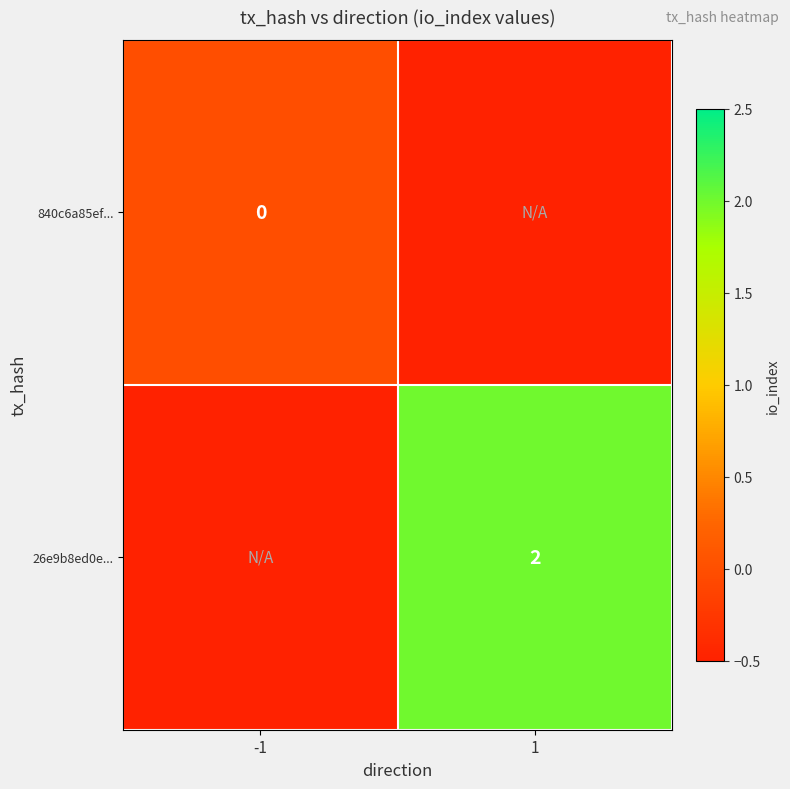

True or false: 26e9b8ed0e... has a value of 0.5 at 1.

False